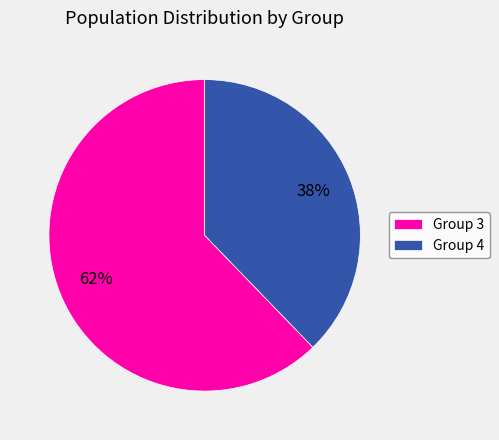

Rank the categories by value from highest to lowest.

Group 3, Group 4